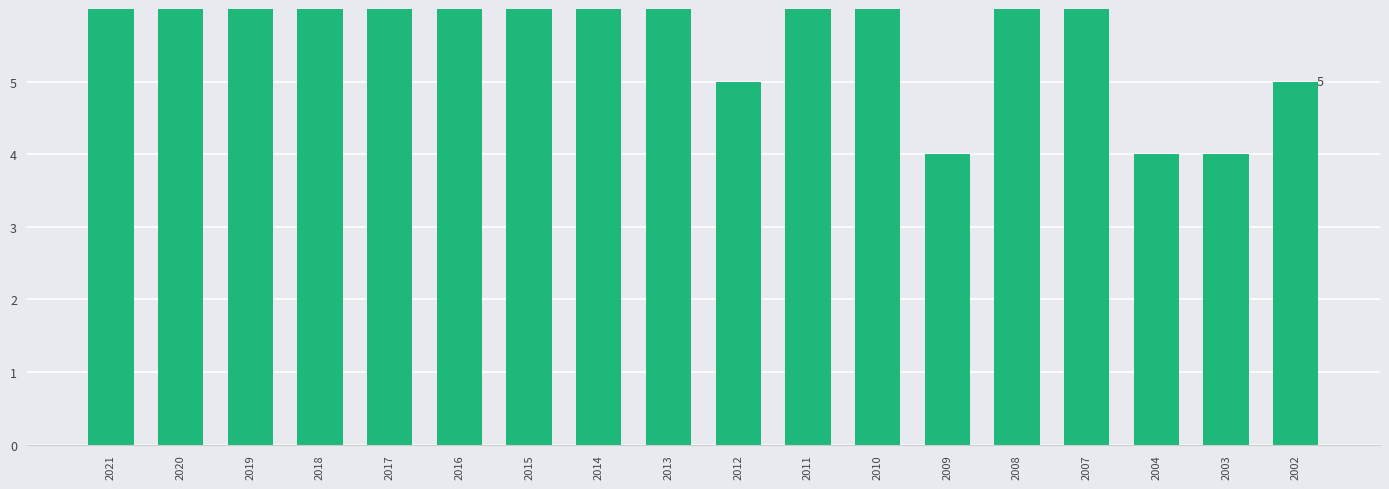

How many data points are above 8?

5